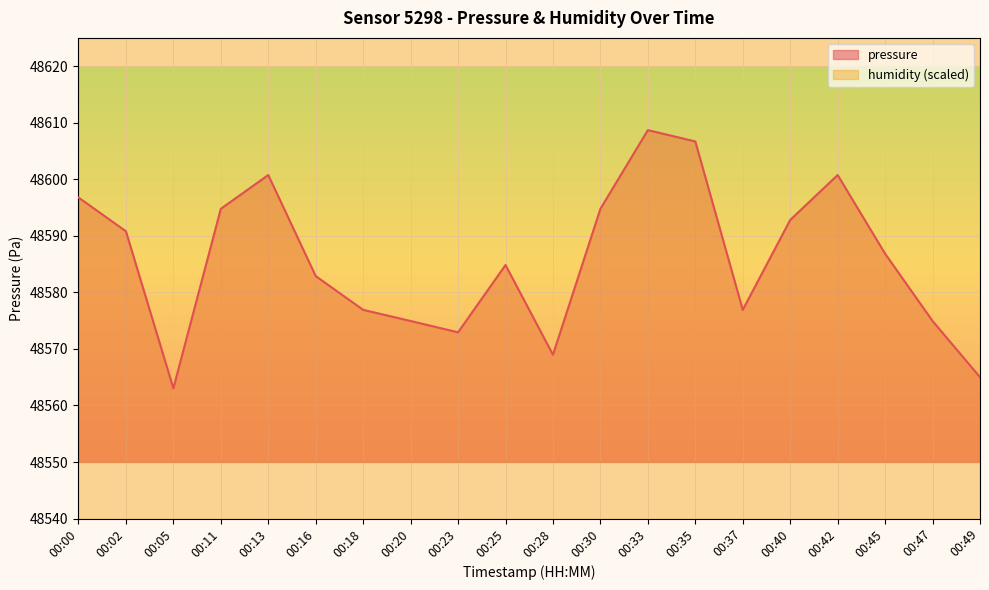

What is the minimum value shown in the chart?

48563.0